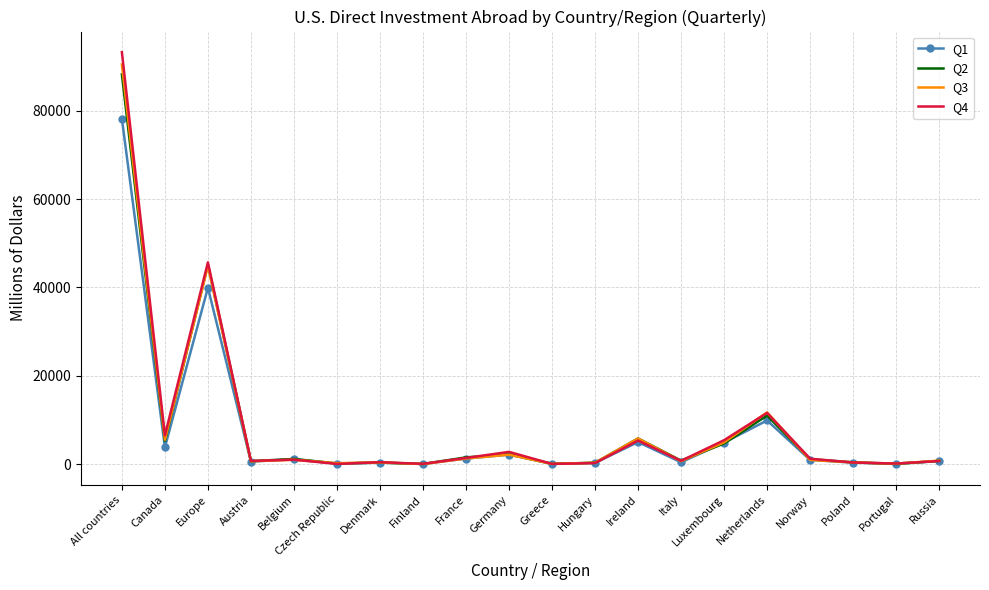

Which series has the widest spread of values?

Q4